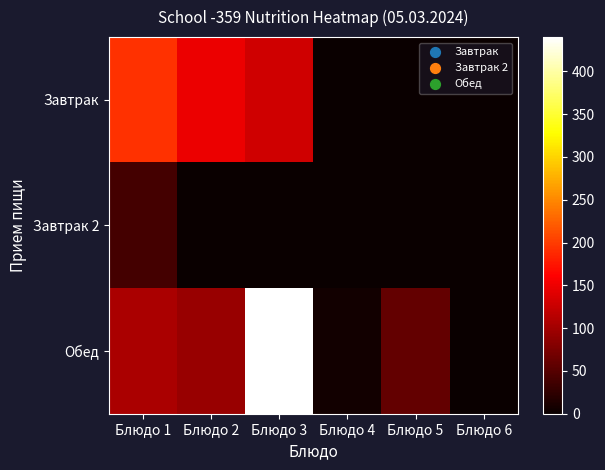

At Блюдо 3, list the series in order from smallest to largest.

Завтрак 2, Завтрак, Обед